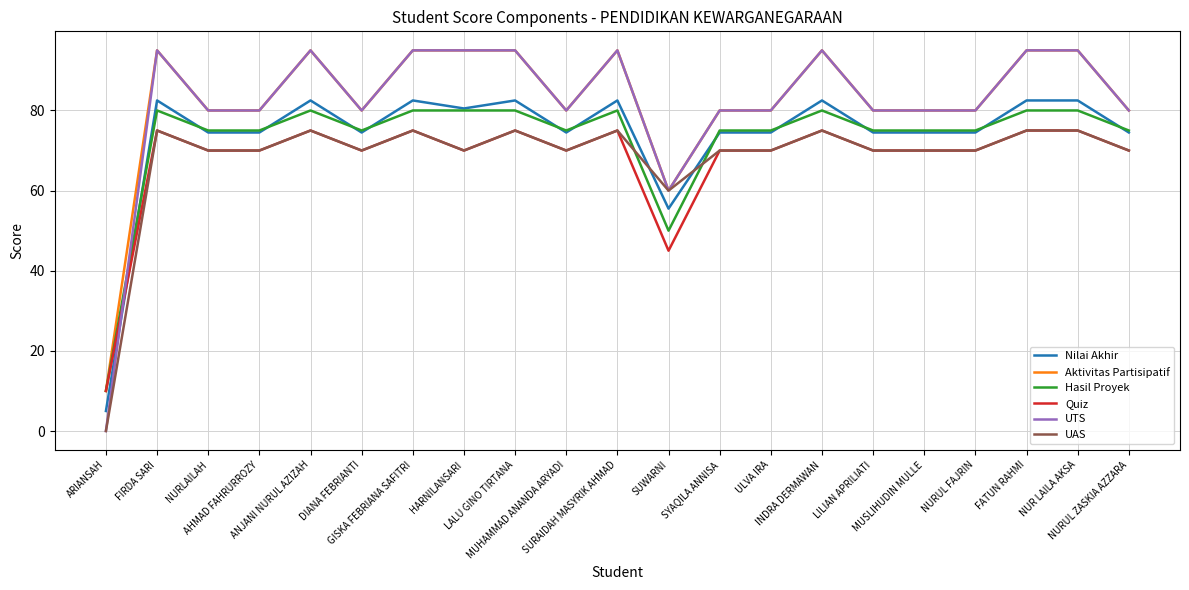

After their last crossing, which series has the higher values: Nilai Akhir or UTS?

UTS